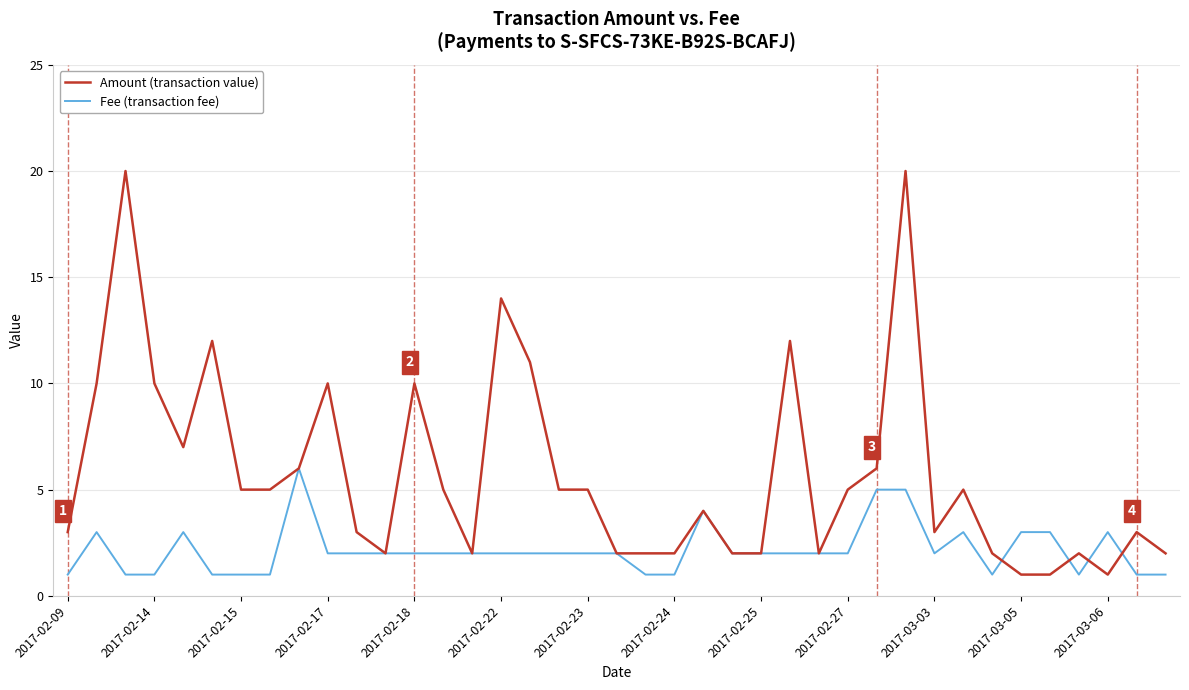

At how many categories does at least one series exceed 9?

10